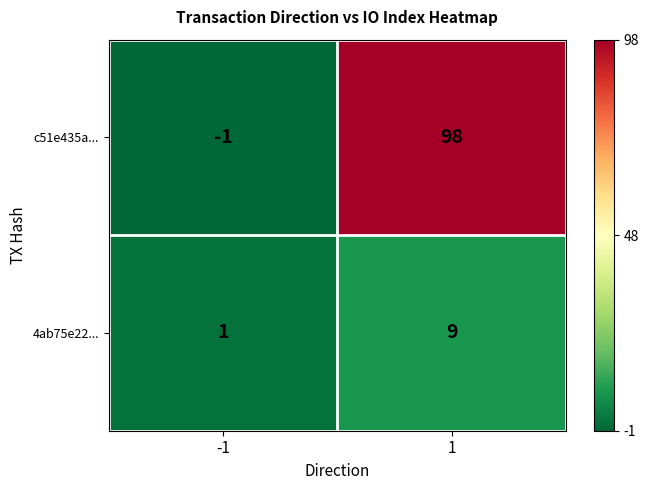

The value of 4ab75e22... at -1 is 1. True or false?

True